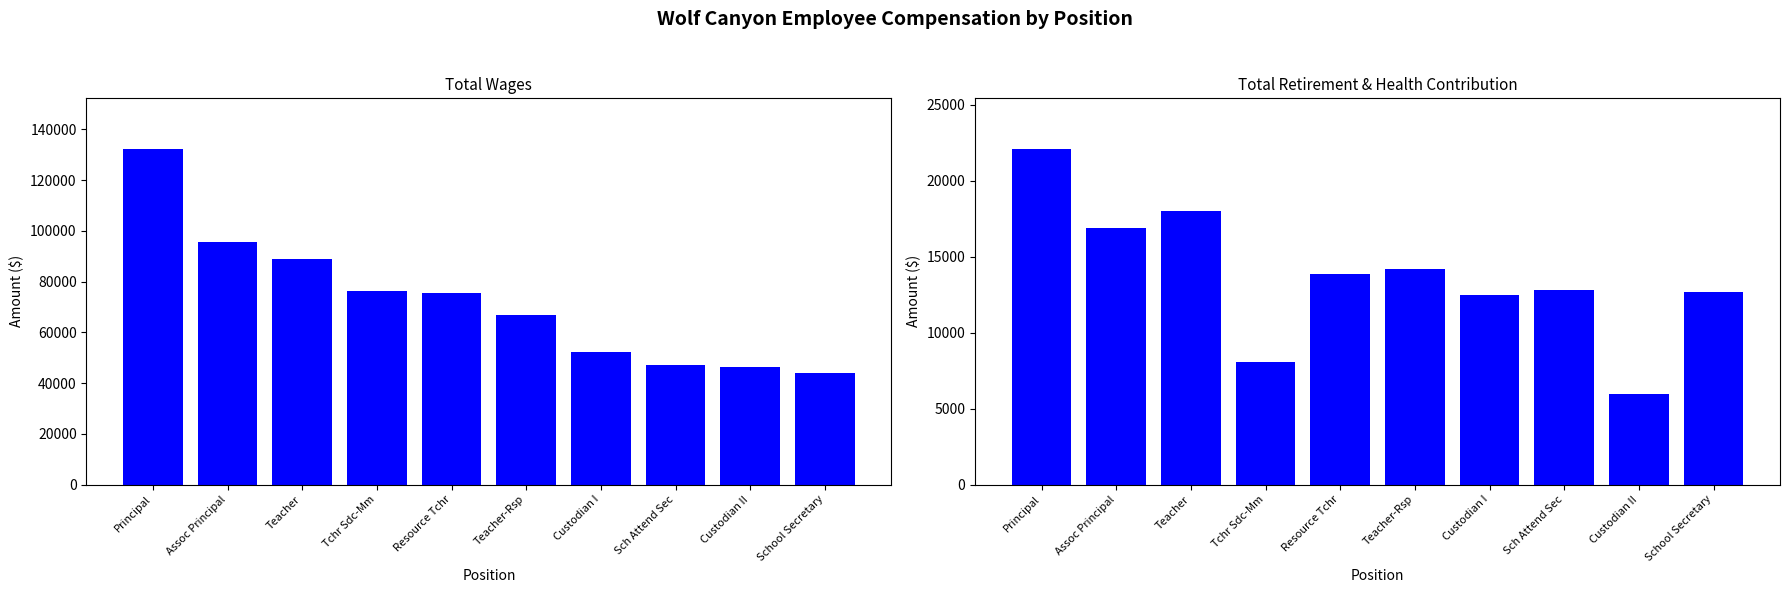

How many data points does each series have?

10